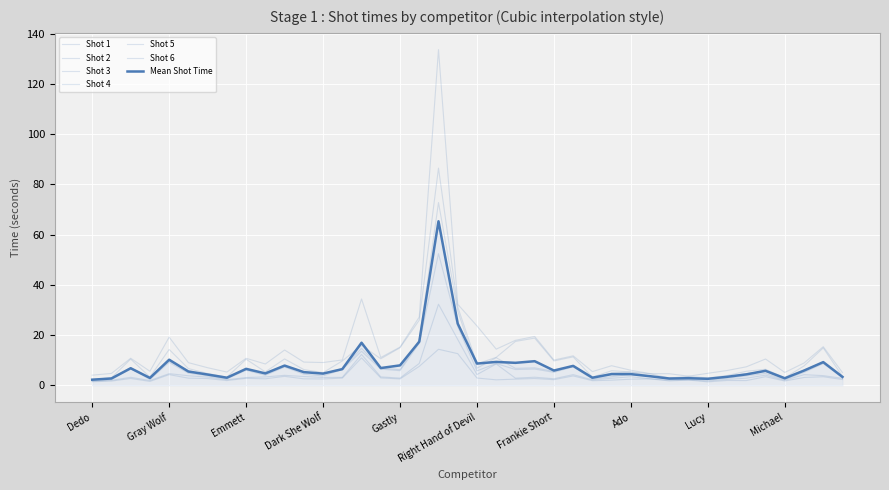

Does the chart display data point markers on the line(s)?

No